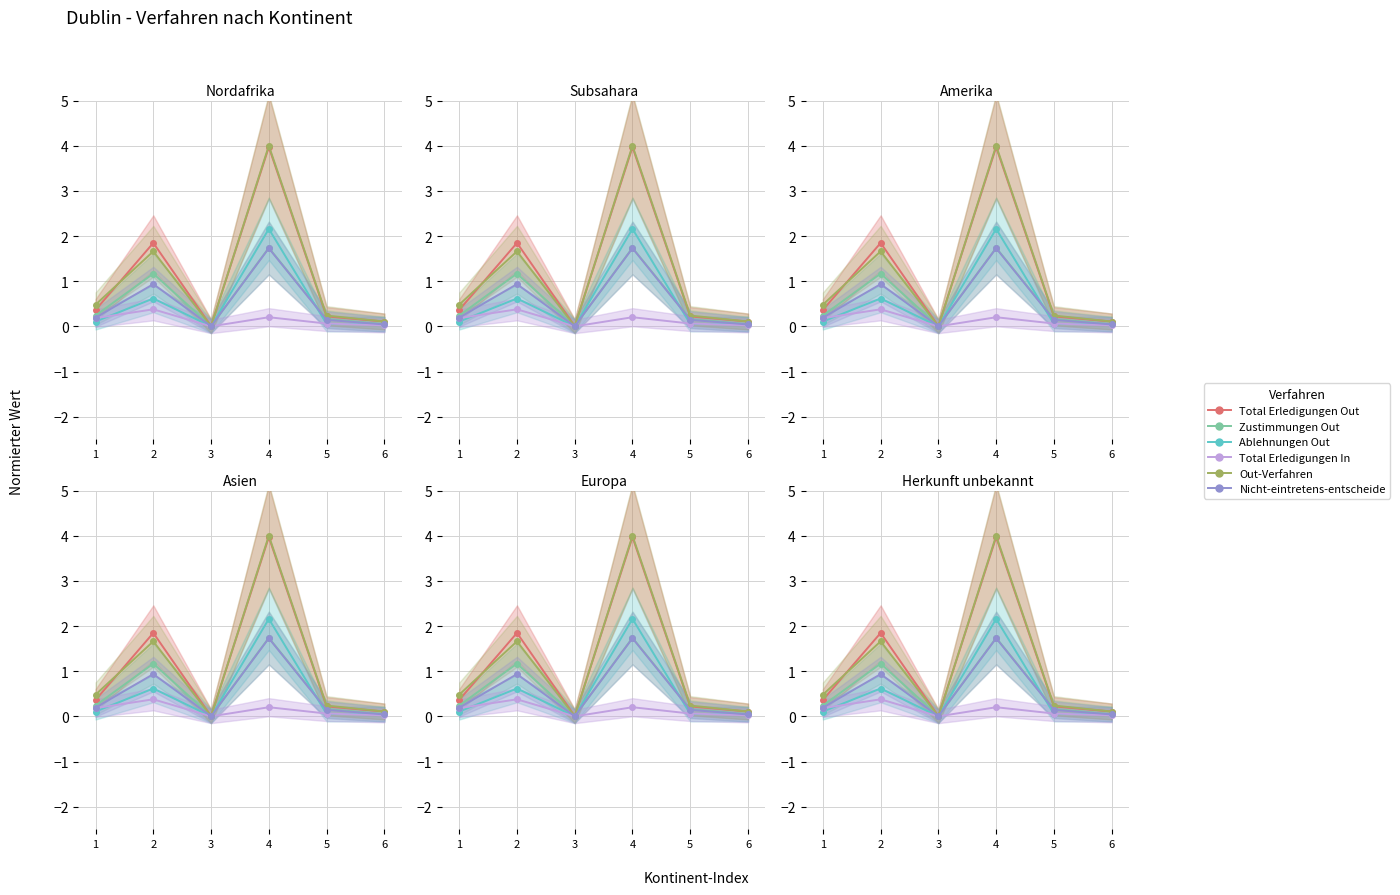

Between 6 and 1, which is larger?

1